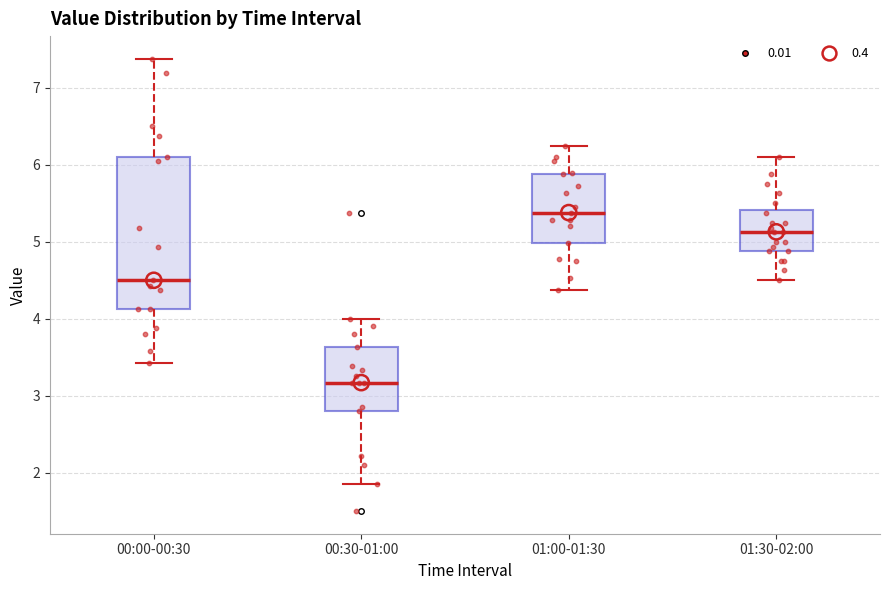

Where does the lower whisker of the box for 01:30-02:00 end on the y-axis? The values are not printed on the chart, so give them approximately, as read against the axis.

4.5